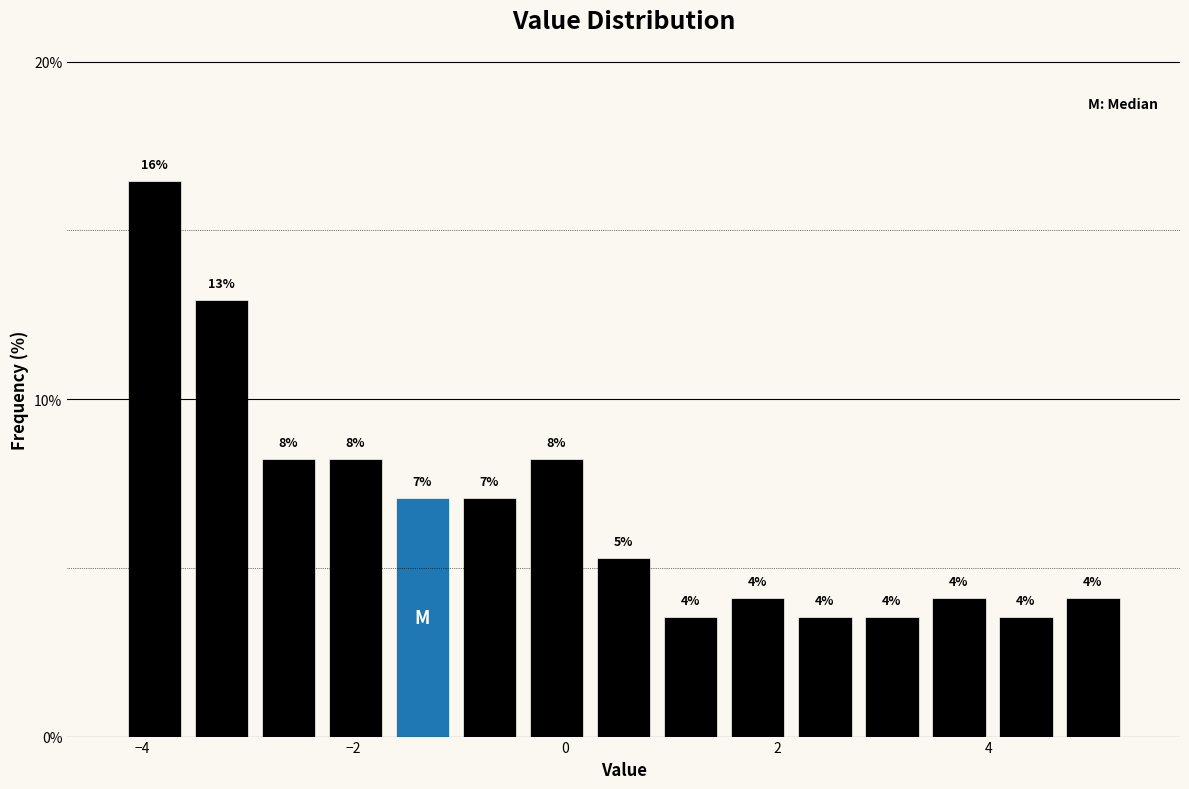

Read against the x-axis, roughly where is the centre of the tallest bar?

-3.8